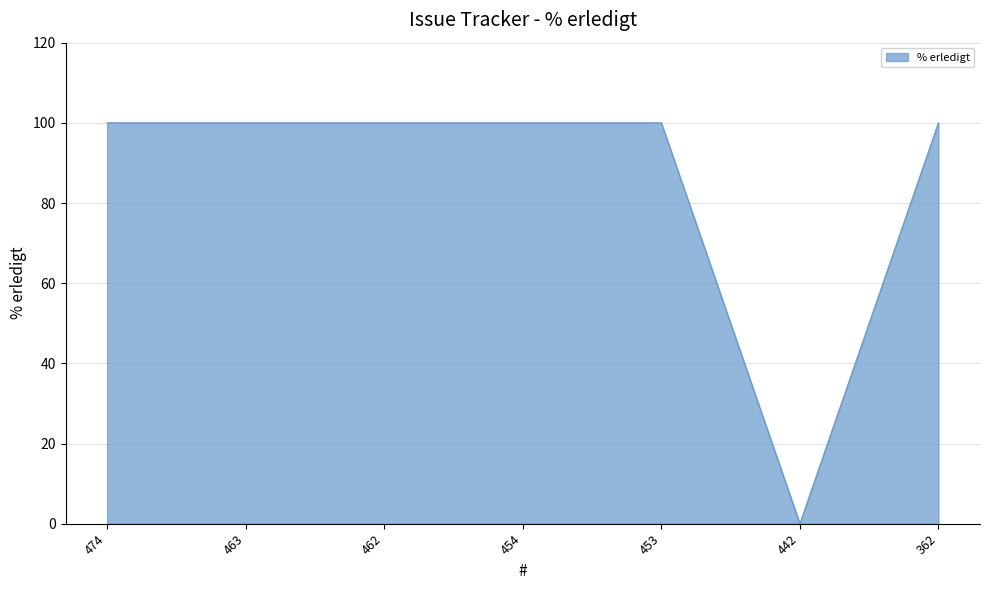

What is the ratio of the value at 453 to the value at 454?

1.0